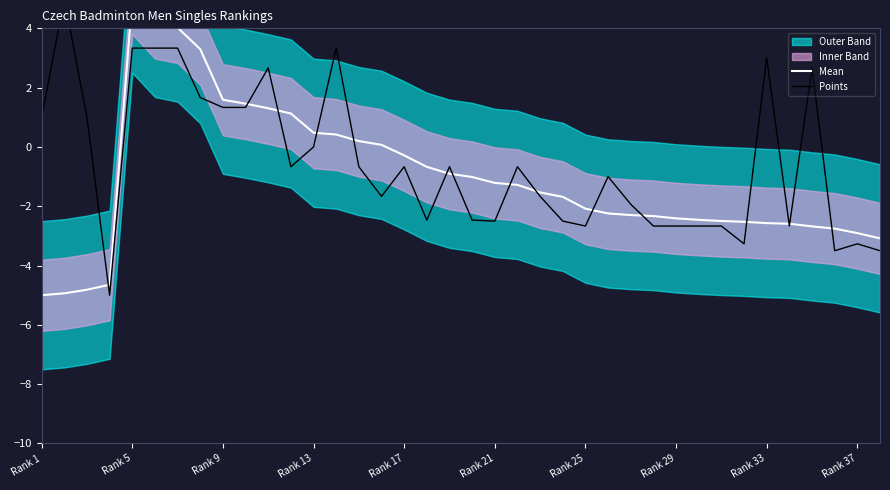

What is the total value across all series at Rank 5?

0.1